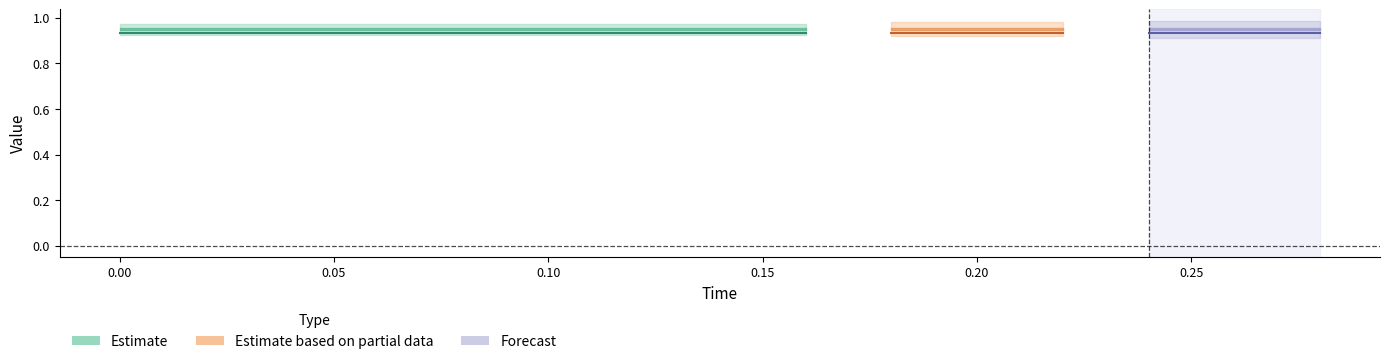

The value of error at reference is 0.0. True or false?

True